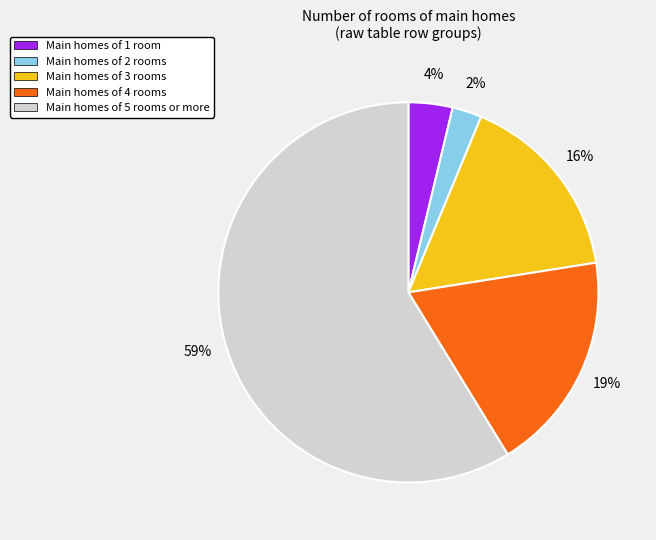

Is there any slice that represents more than half of the pie?

Yes